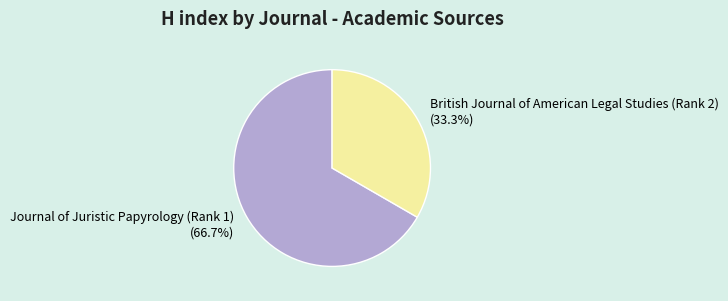

What is the smallest slice in the pie chart?

British Journal of American Legal Studies (Rank 2)